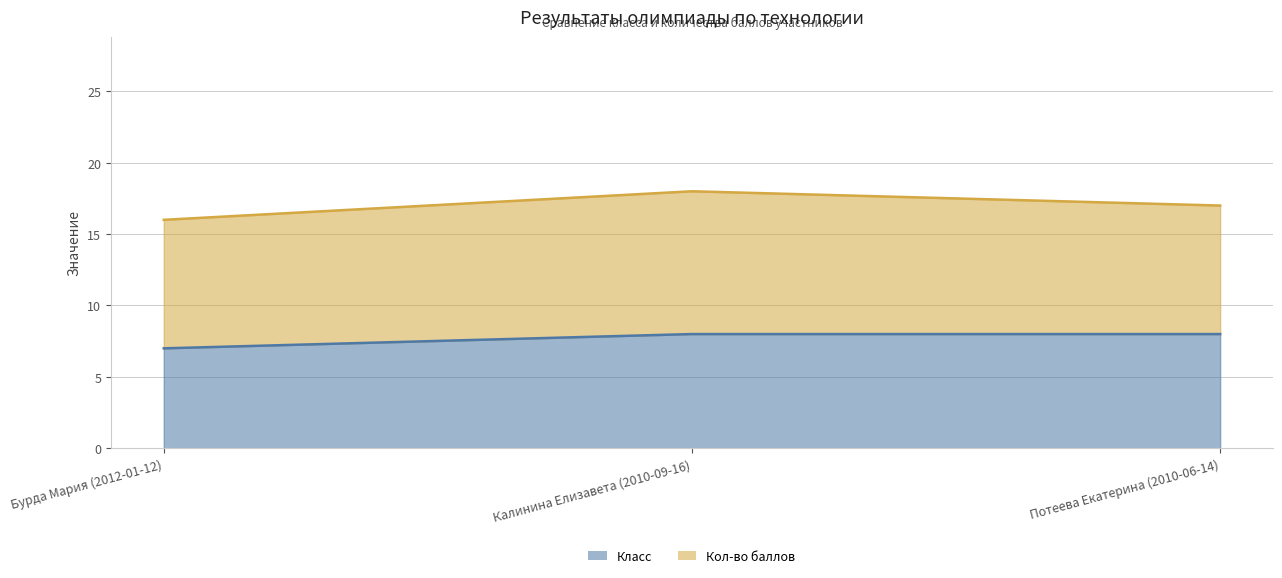

How many values are between 7 and 8?

3